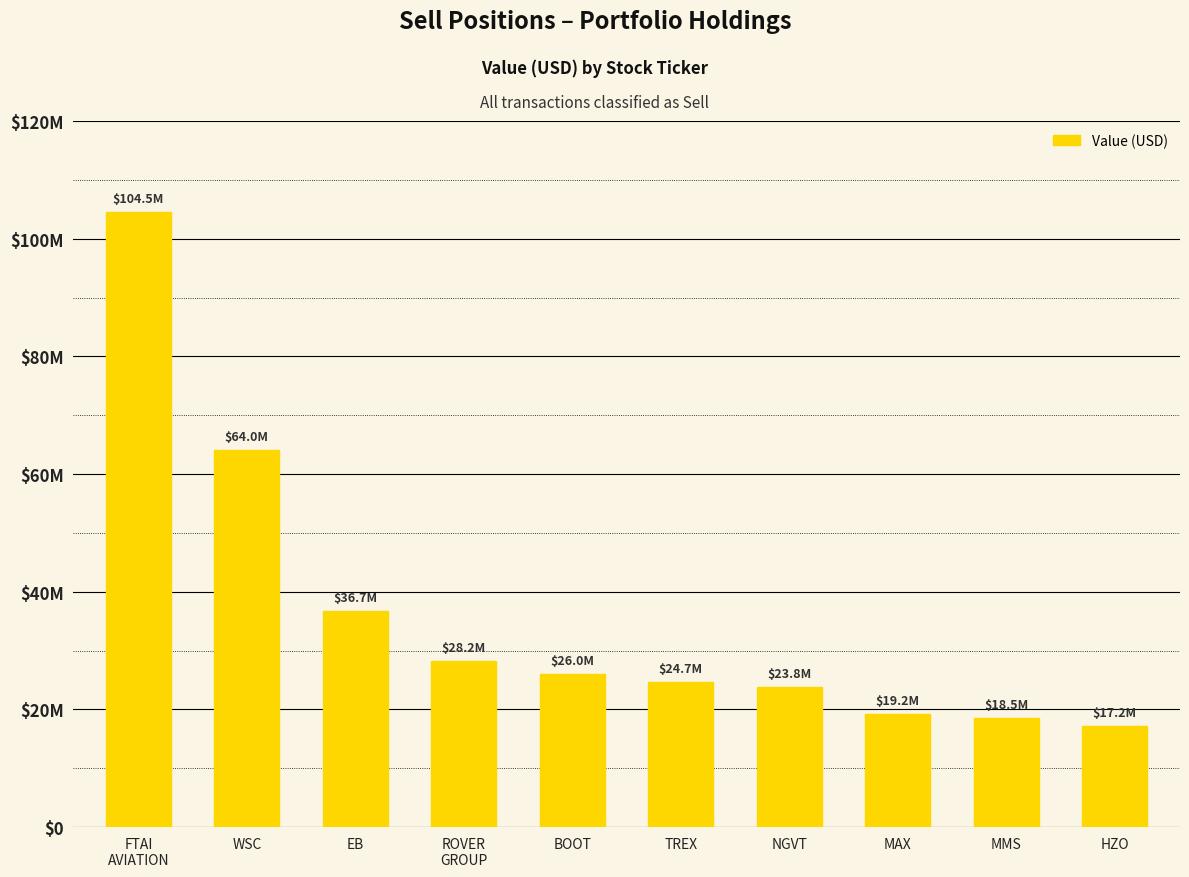

Reading left to right, extract all data points from this chart.

104517000	64048600	36728500	28170000	25980800	24652000	23820807	19154643	18520640	17230500